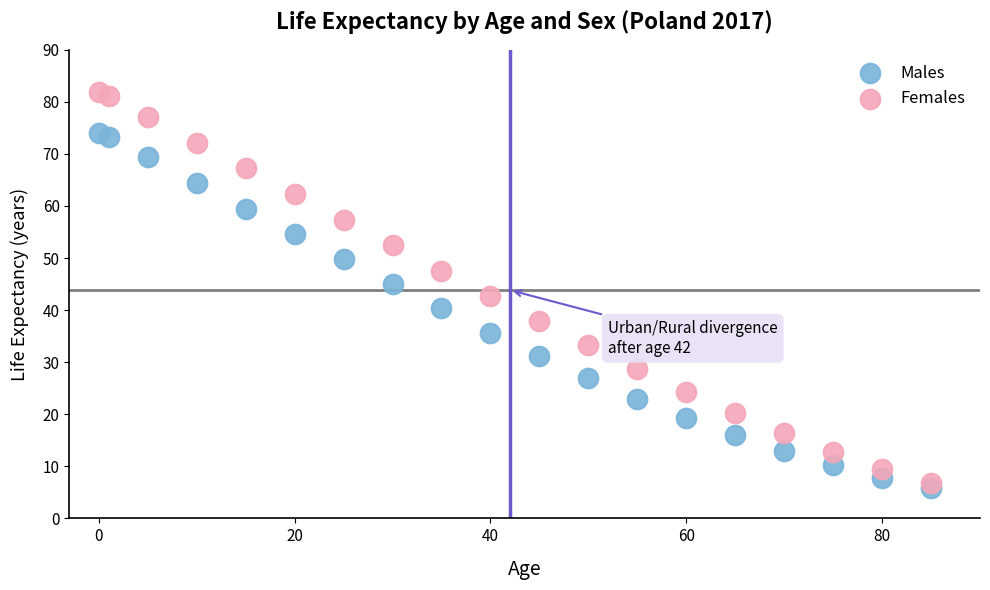

Which series has the widest spread of Y values?

Females